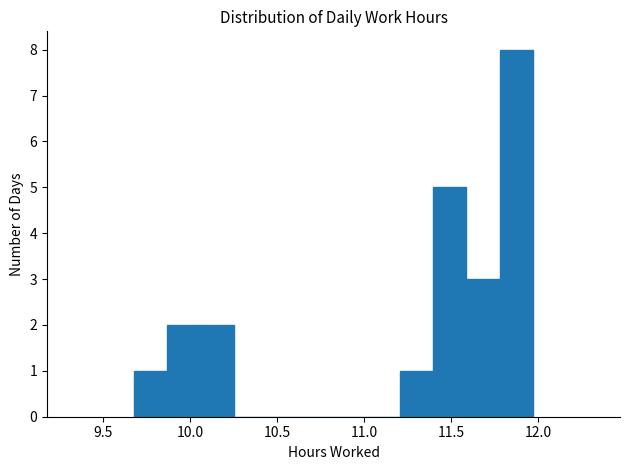

Read against the x-axis, roughly where is the centre of the tallest bar?

11.85